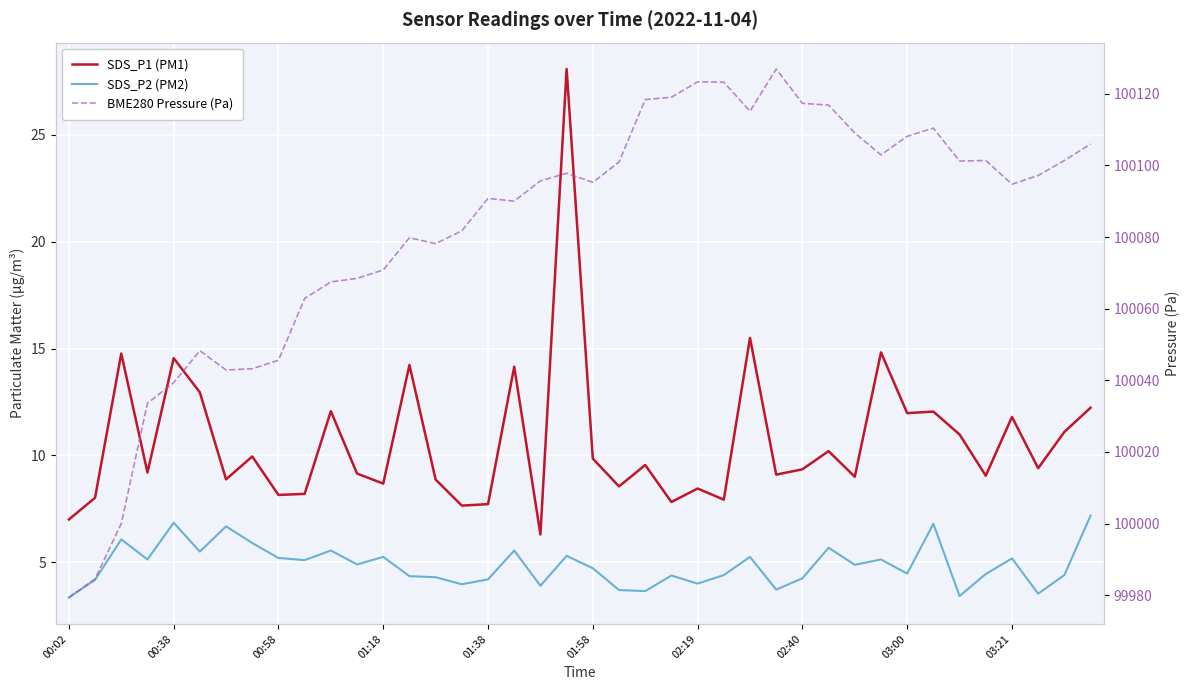

How many interior local valleys does the BME280 Pressure (Pa) series have?

8